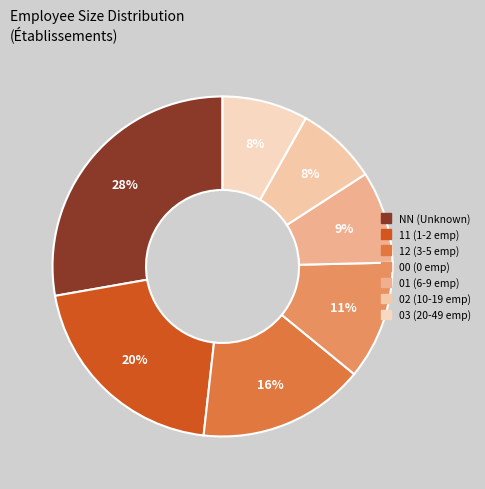

What is the total percentage of 11 and NN?

48.2%